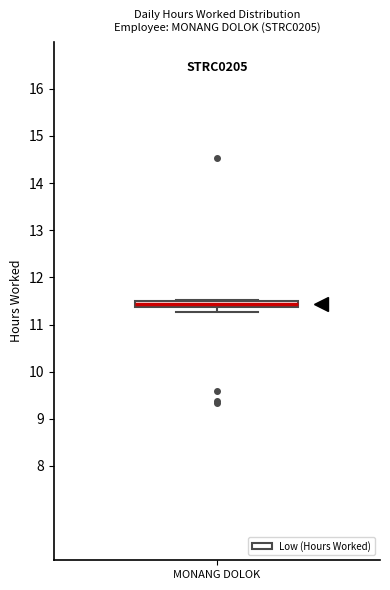

Where is the upper edge of the box for MONANG DOLOK on the y-axis? The values are not printed on the chart, so give them approximately, as read against the axis.

11.5